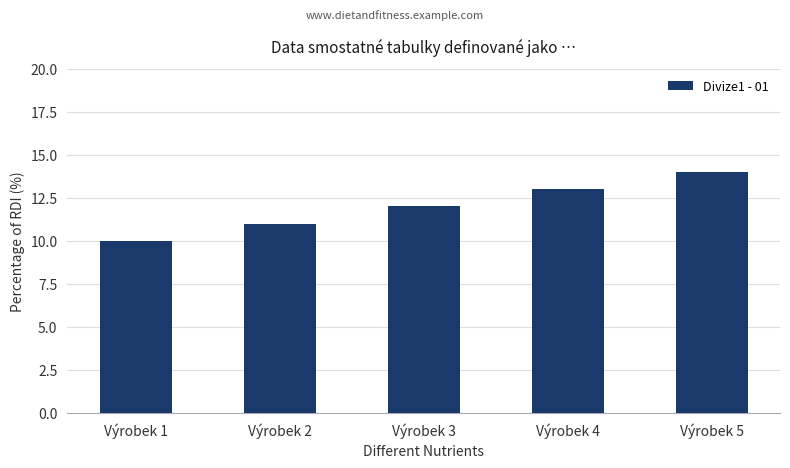

What is the difference between the maximum and minimum values?

4